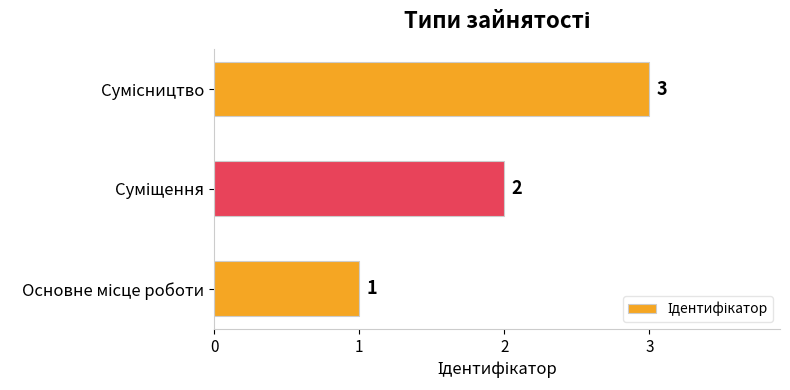

What is the minimum value shown in the chart?

1